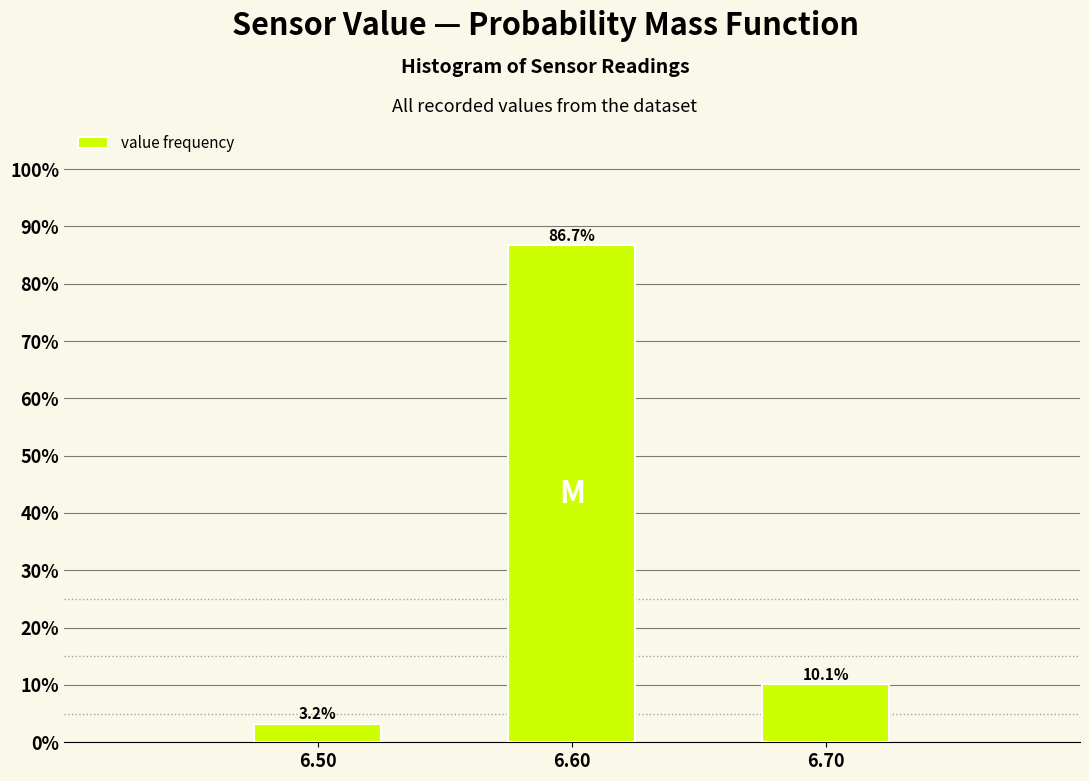

Reading left to right, transcribe all the data shown in this chart.

6.50=3.2	6.60=86.7	6.70=10.1